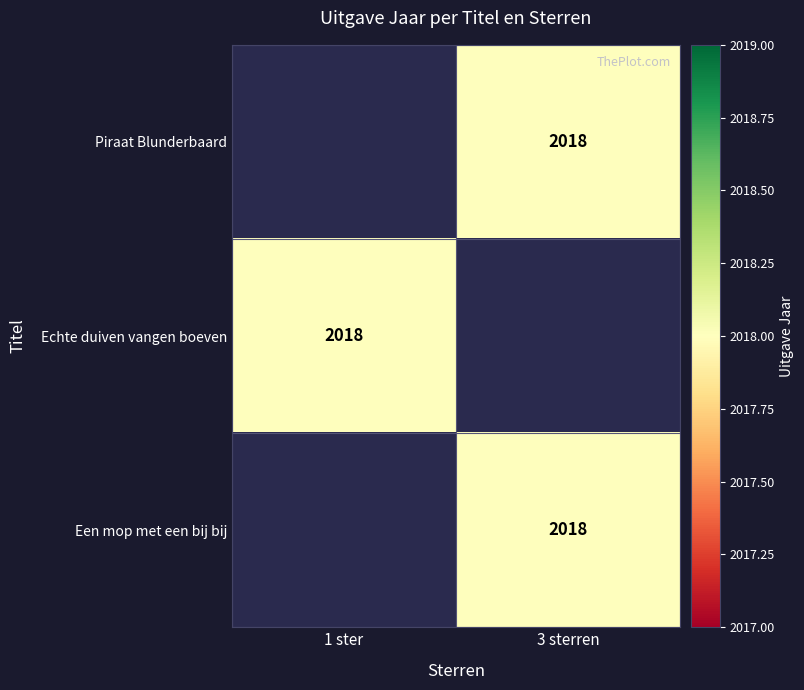

How many data points does each series have?

2